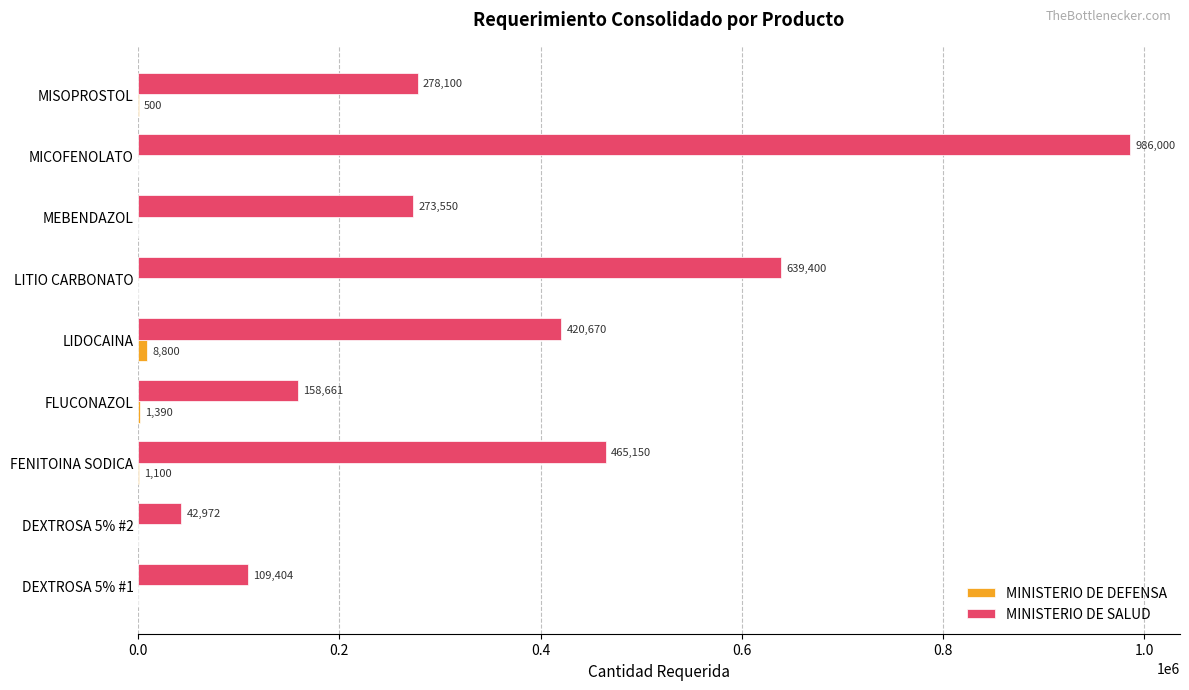

The value of MINISTERIO DE SALUD at FENITOINA SODICA is 831123. True or false?

False